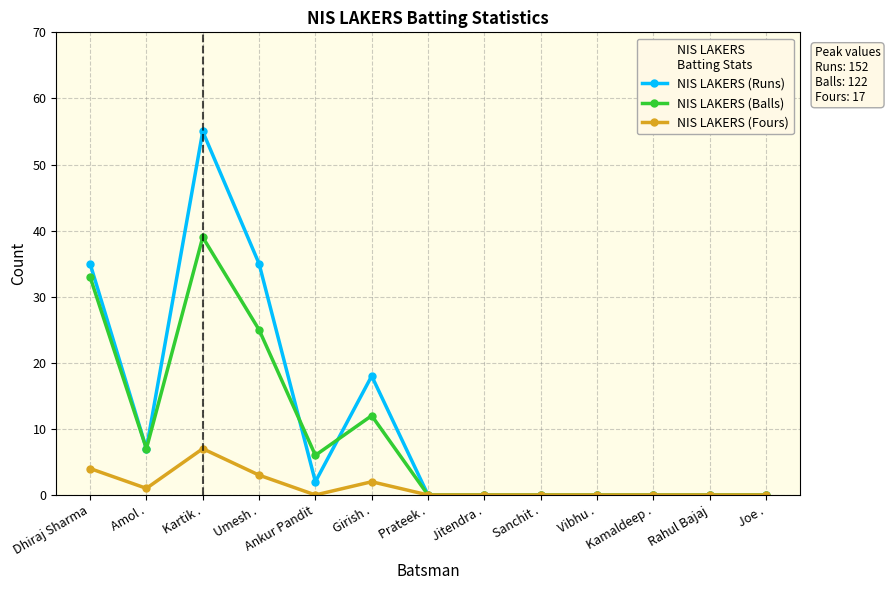

True or false: NIS LAKERS (Runs) has more than 0 interior local peaks.

True